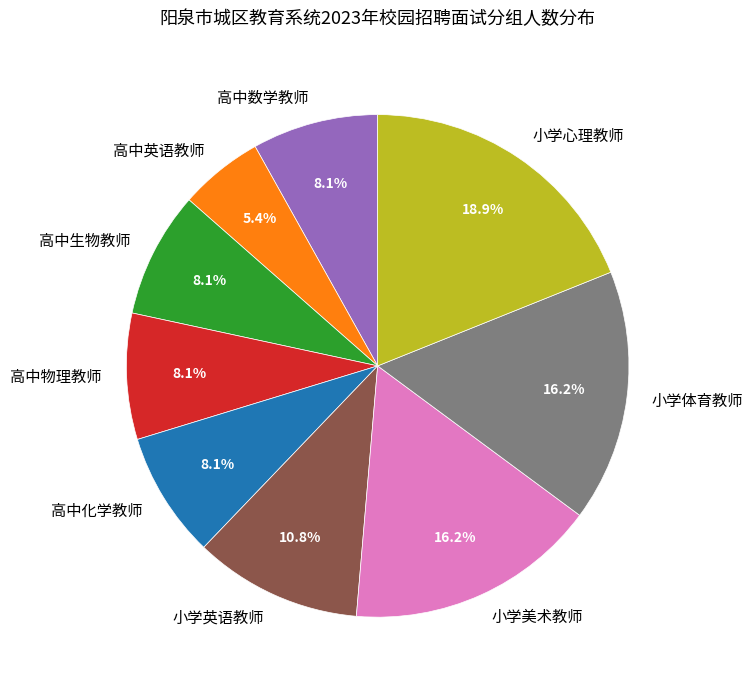

Does any single category account for the majority?

No